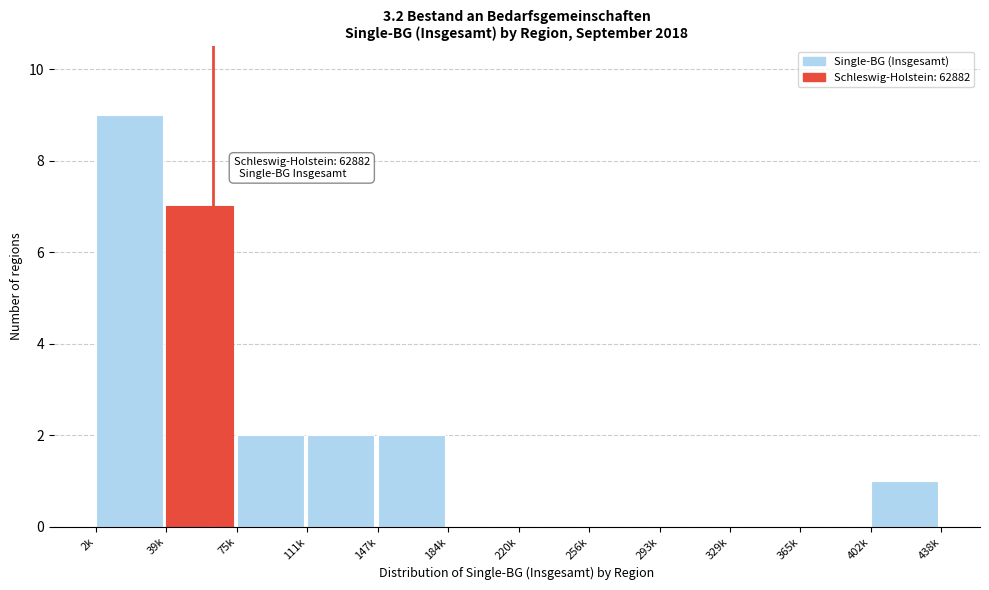

Reading left to right, extract all data points from this chart.

2k=9	39k=7	75k=2	111k=2	147k=2	184k=0	220k=0	256k=0	293k=0	329k=0	365k=0	402k=1